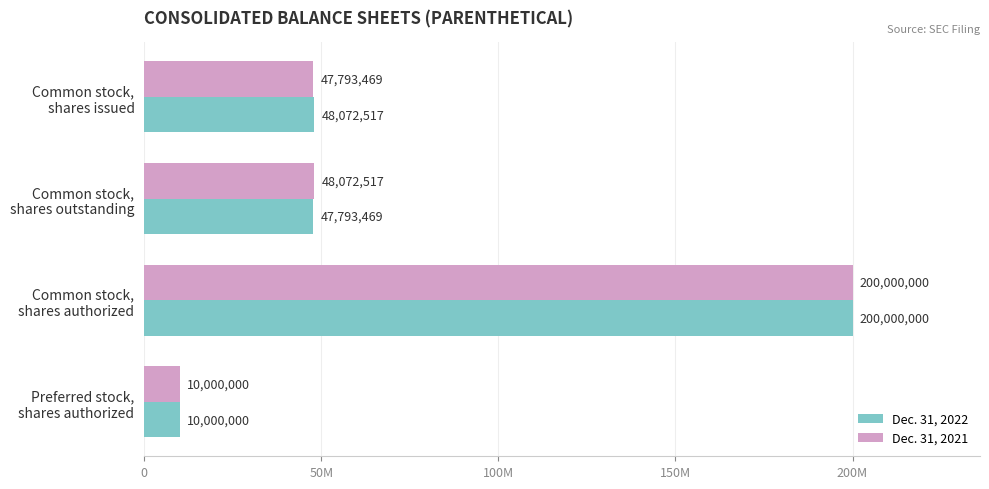

What are all the series names shown in the legend?

Dec. 31, 2022, Dec. 31, 2021